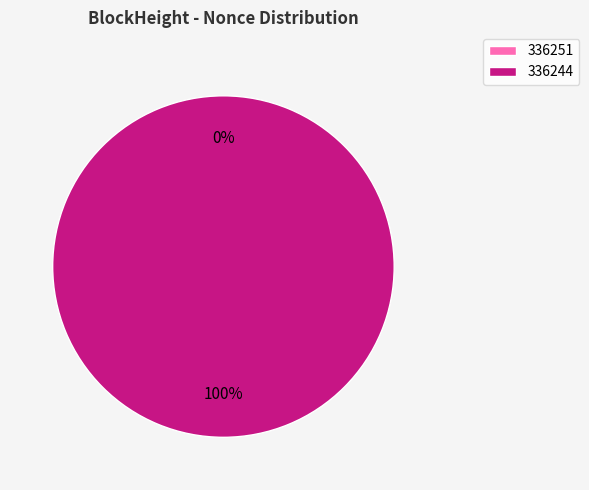

Is there a majority slice in this chart?

Yes